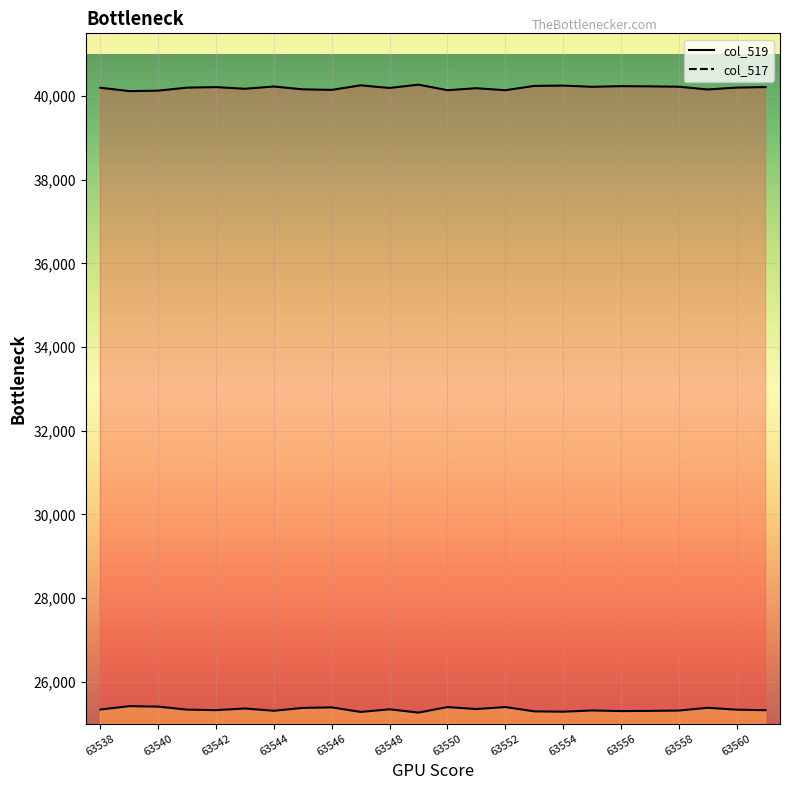

The value of col_517 at 63539 is 9775. True or false?

False